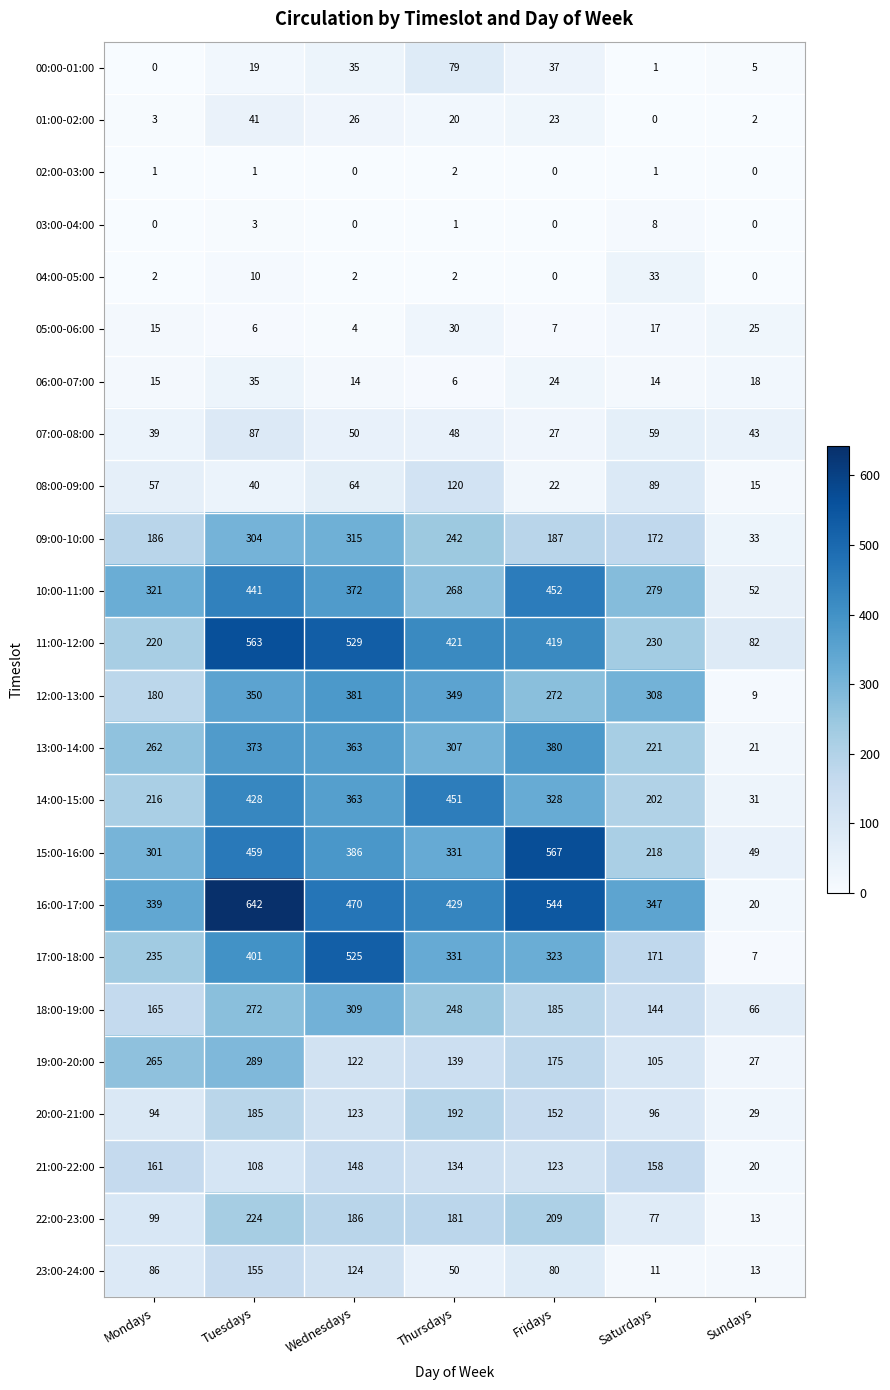

Which category has the highest value across all series?

Tuesdays